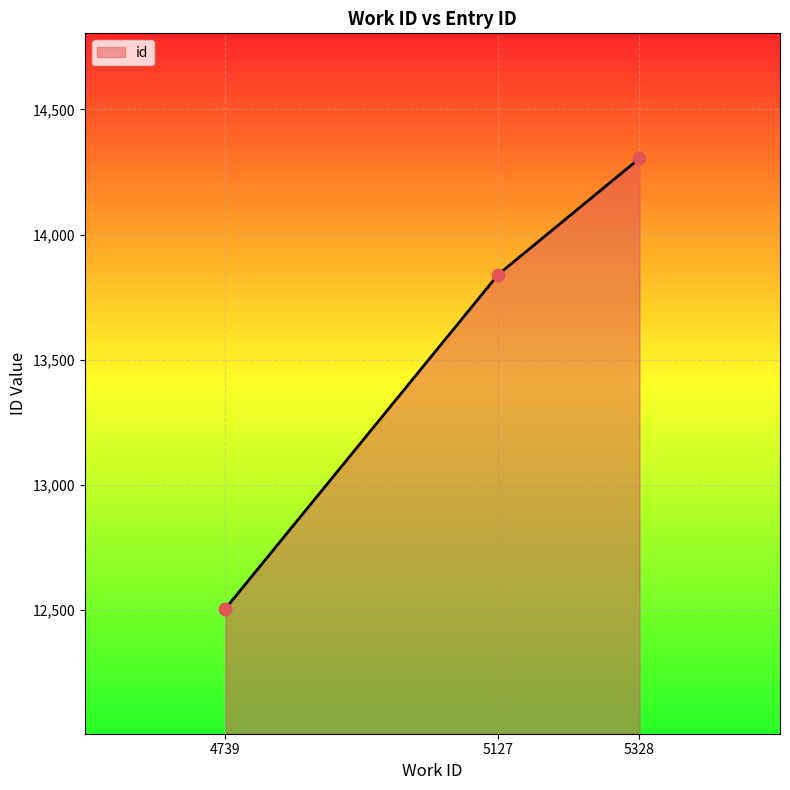

What is the ratio of the value at 4739 to the value at 5328?

0.9